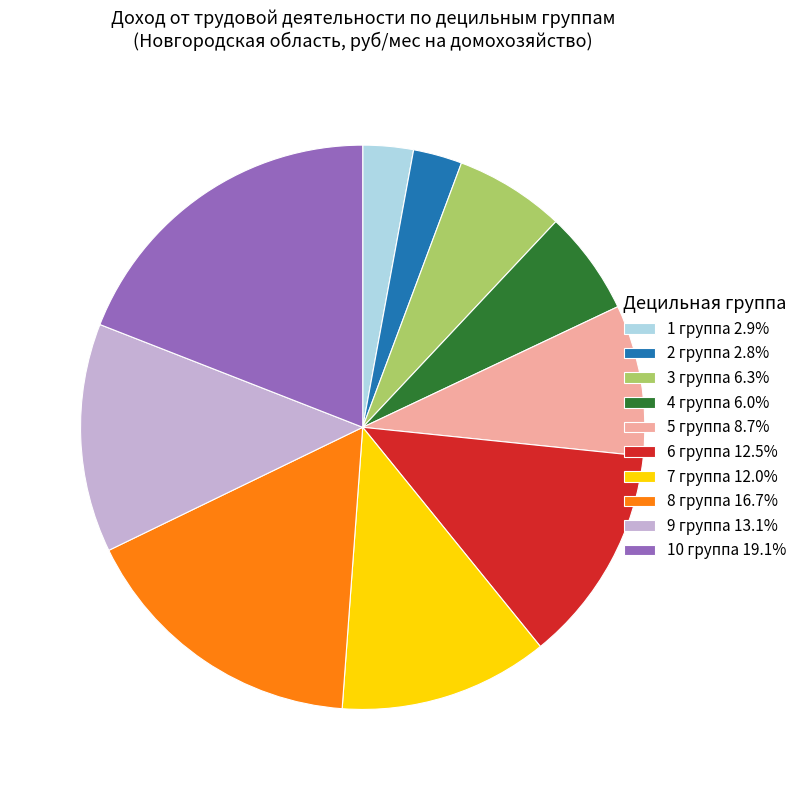

Combined, do 4 группа 6.0% and 2 группа 2.8% account for over 50%?

No